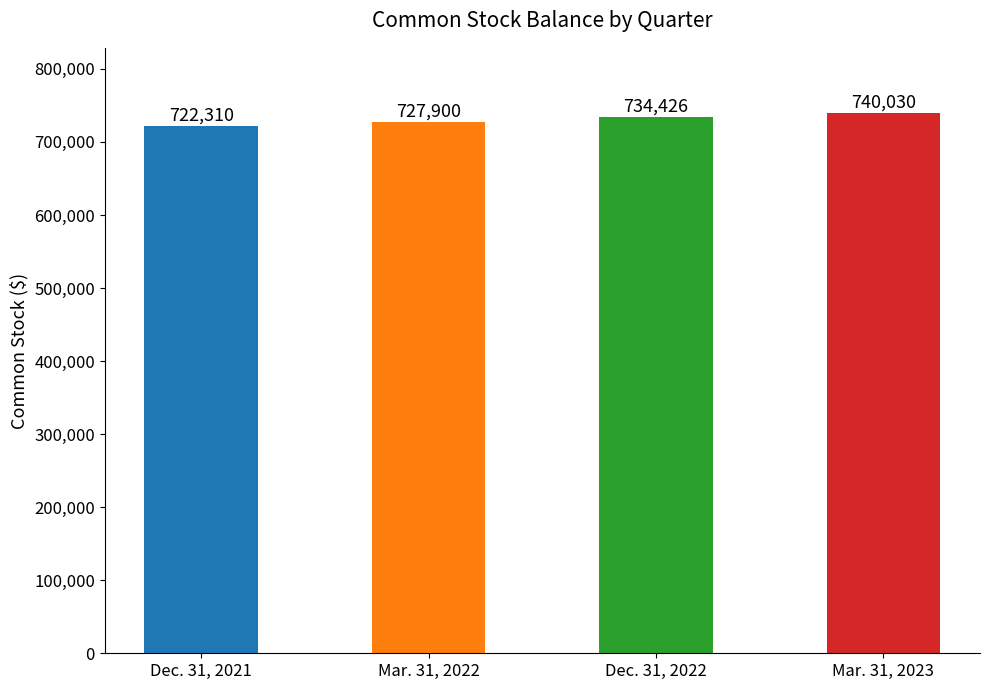

What is the label of the 3rd bar from the left?

Dec. 31, 2022